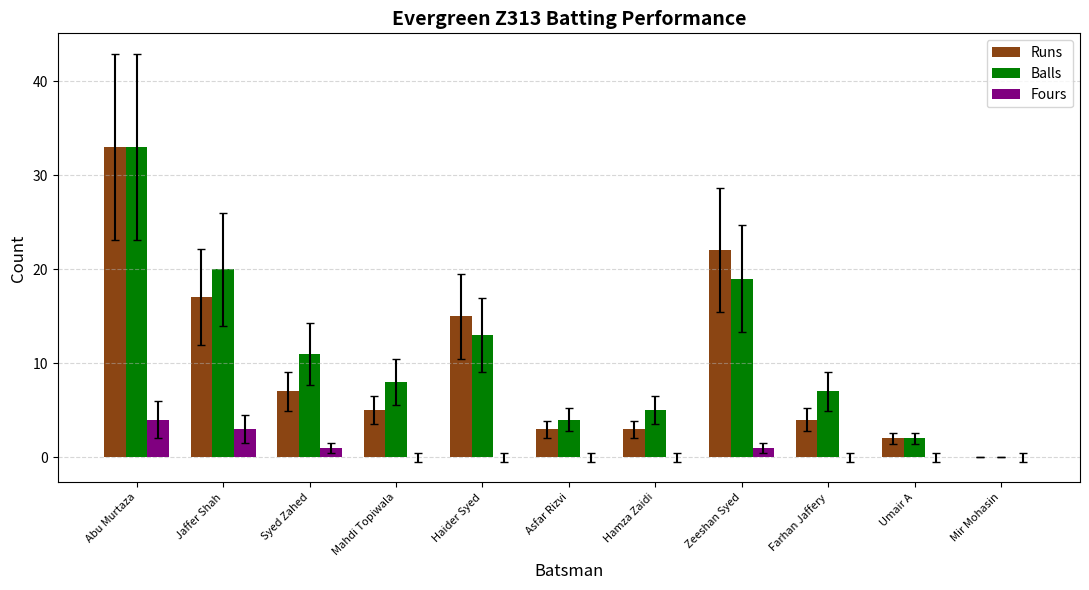

The value of Balls at Haider Syed is 13. True or false?

True